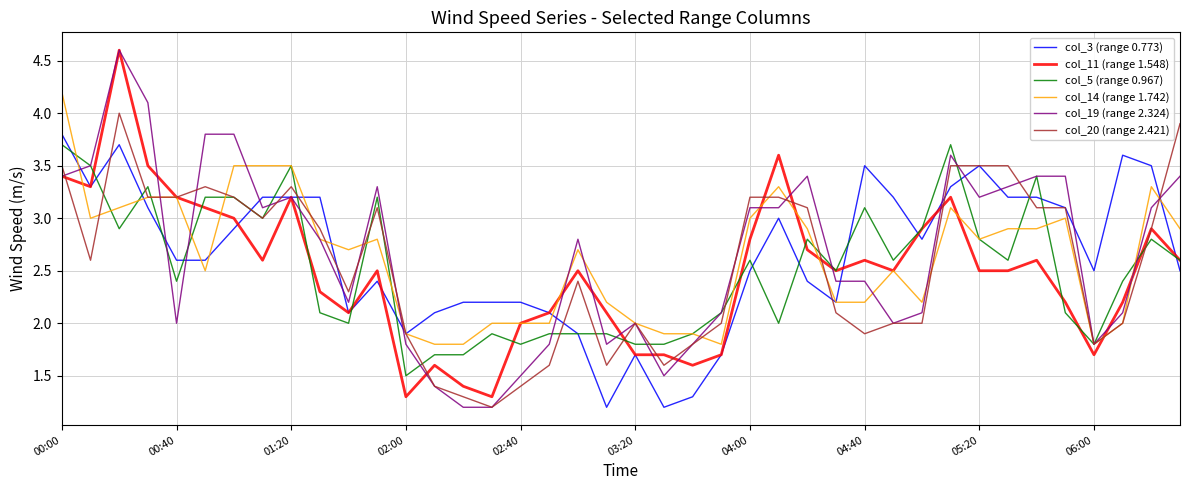

What is the minimum value for col_5 (range 0.967)?

1.5